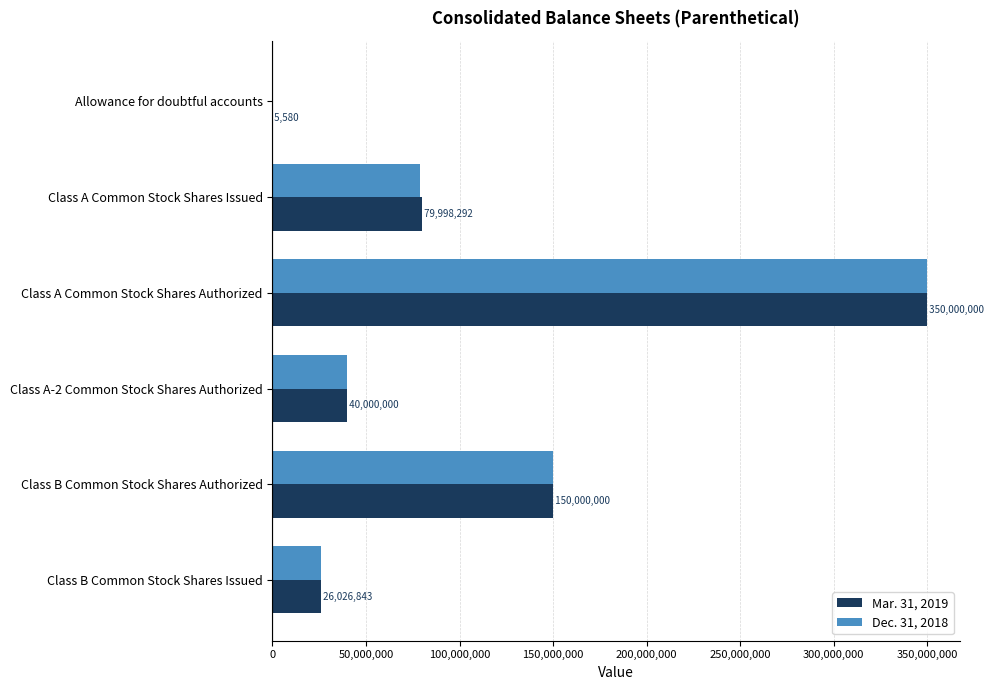

How many distinct data groups are displayed?

2